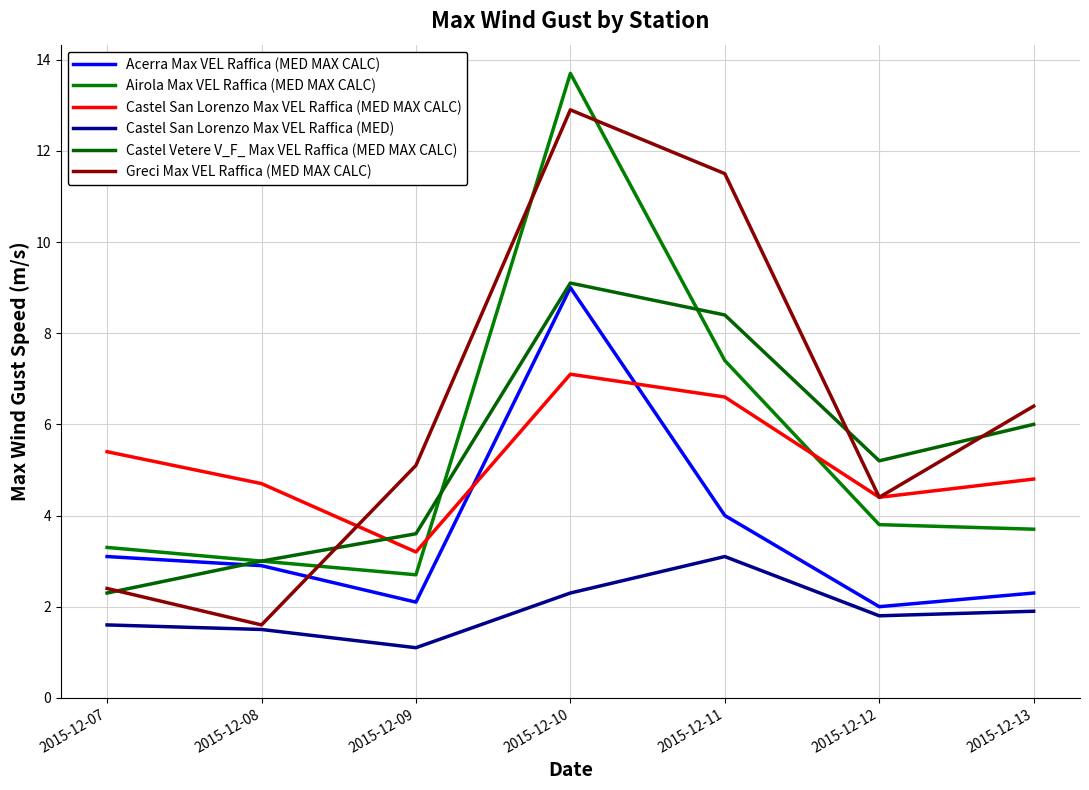

True or false: Castel San Lorenzo Max VEL Raffica (MED) has a value of 3.1 at 2015-12-11.

True